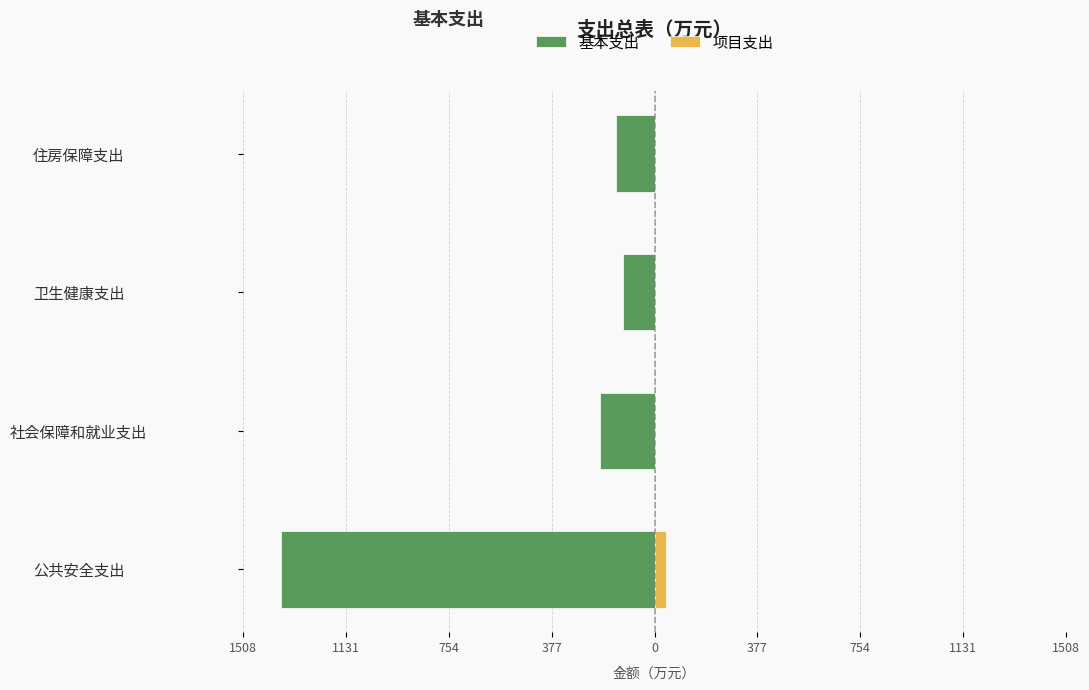

Are the bars grouped side by side (vs. stacked)?

Yes